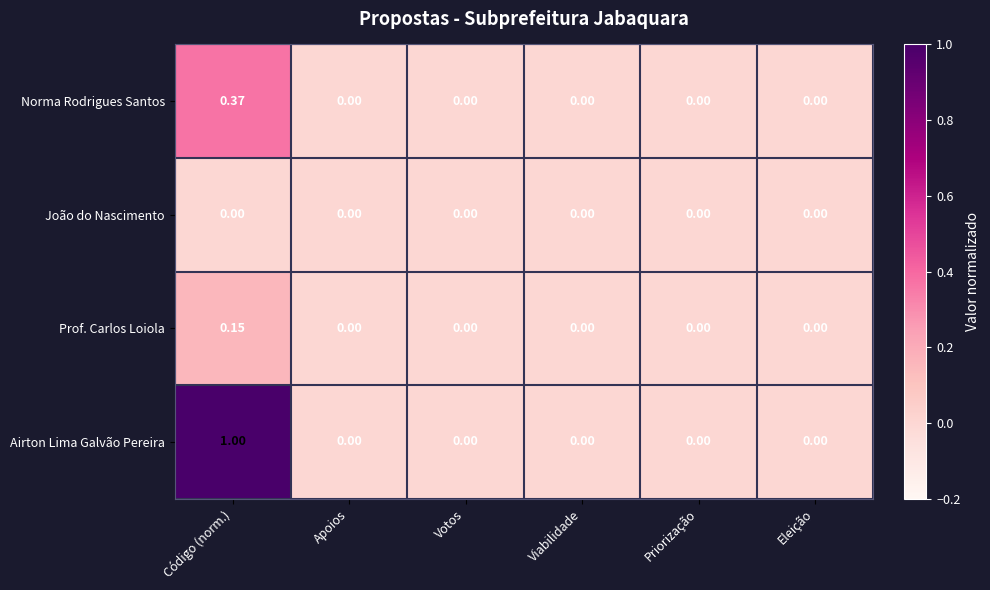

List the series in order of their peak value, lowest first.

João do Nascimento, Prof. Carlos Loiola, Norma Rodrigues Santos, Airton Lima Galvão Pereira